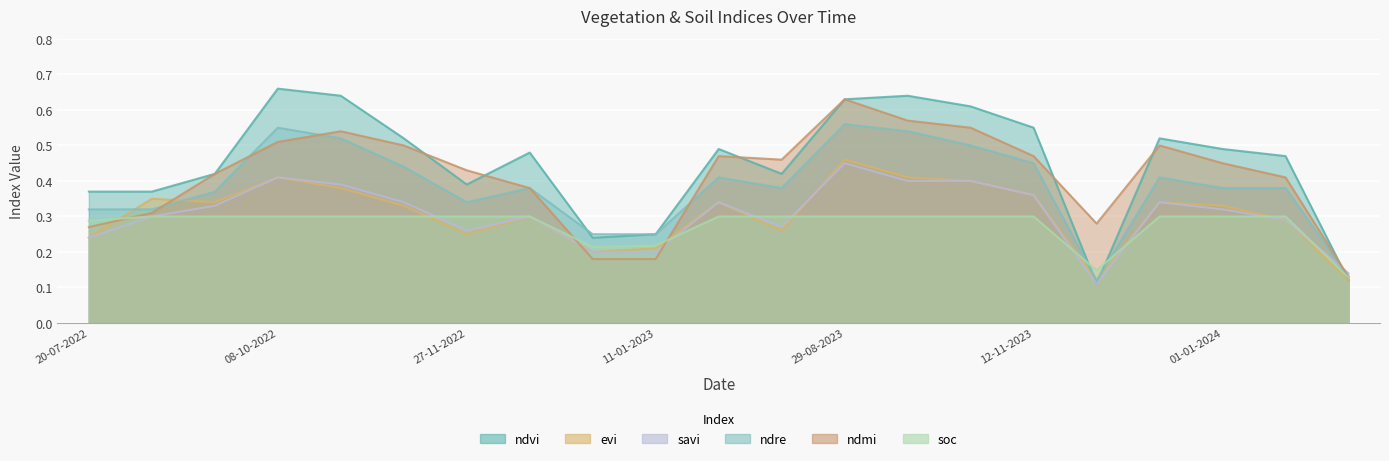

Where do soc and ndvi first cross each other?

12-11-2023 and 27-11-2023